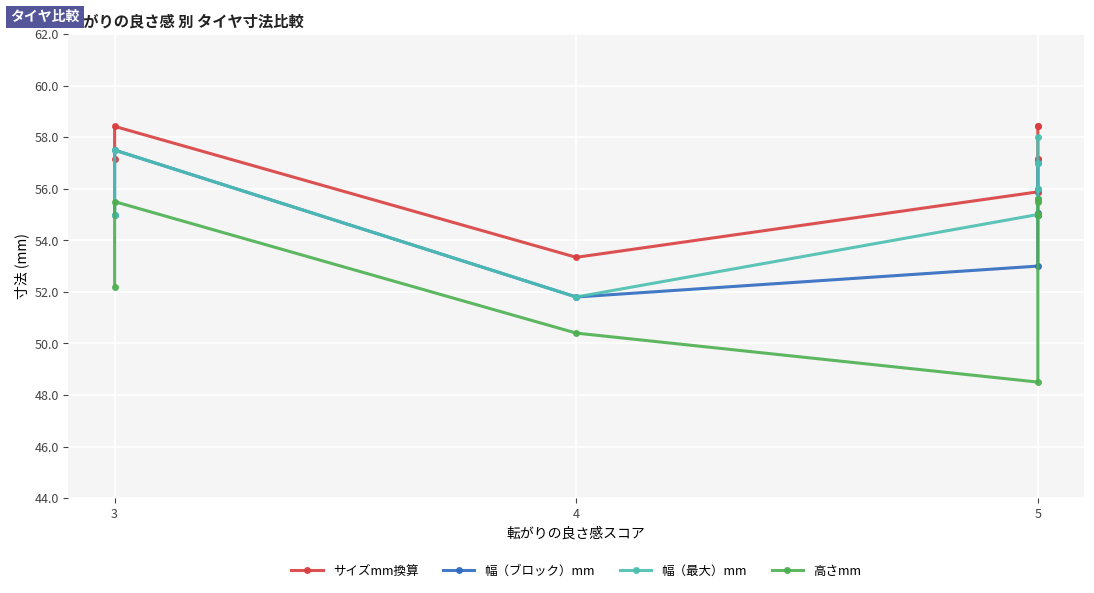

What is the minimum value shown in the chart?

48.5